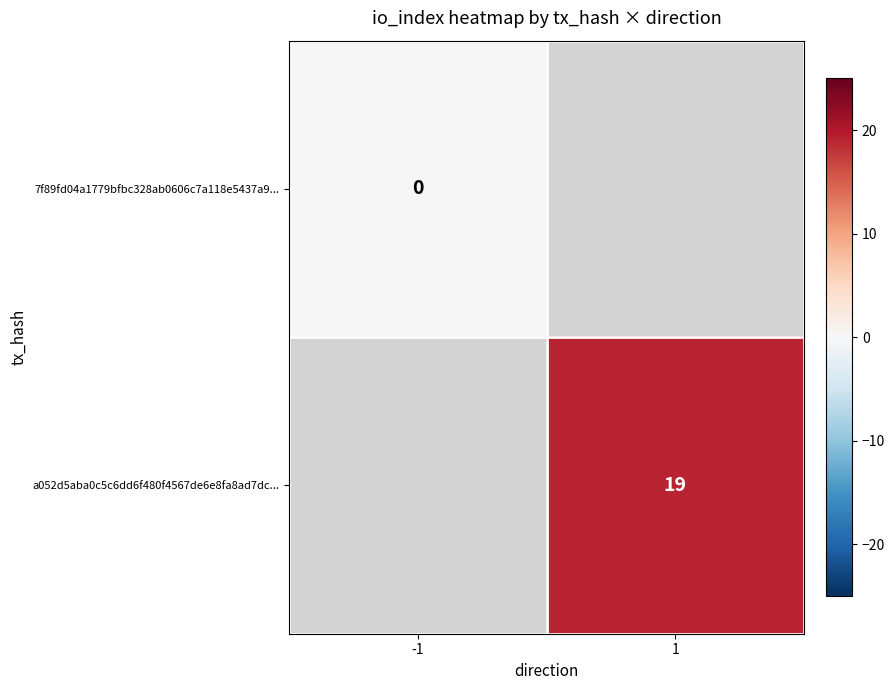

Is it true that a052d5aba0c5c6dd6f480f4567de6e8fa8ad7dc... equals 34 at 1?

False